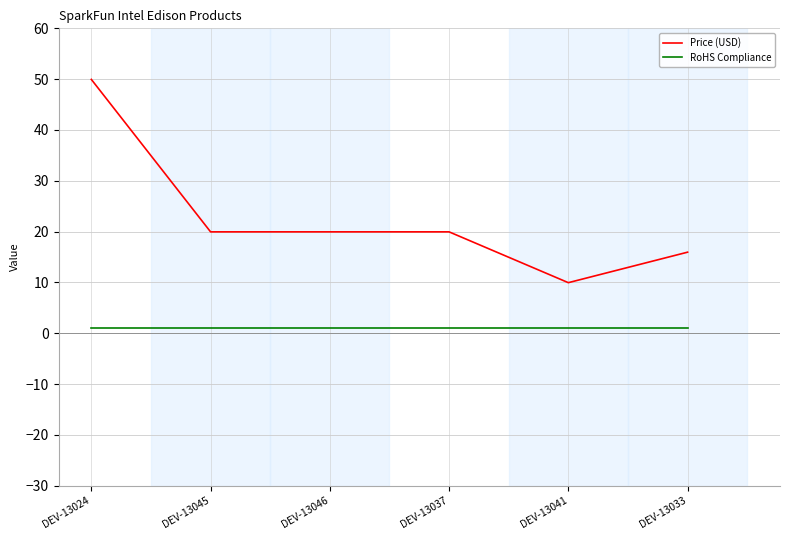

The value of Price (USD) at DEV-13041 is 3.4. True or false?

False